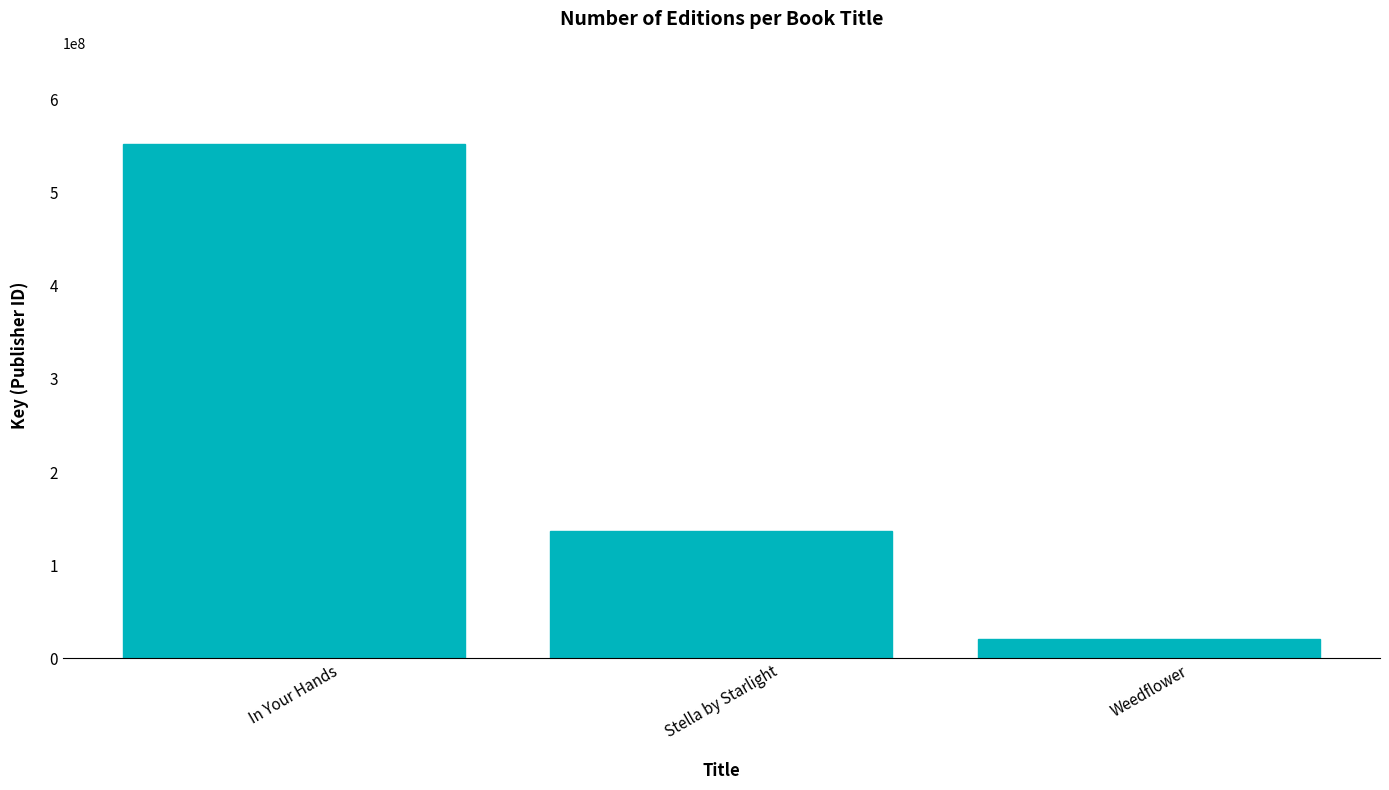

List the labels in order of value, smallest first.

Weedflower, Stella by Starlight, In Your Hands